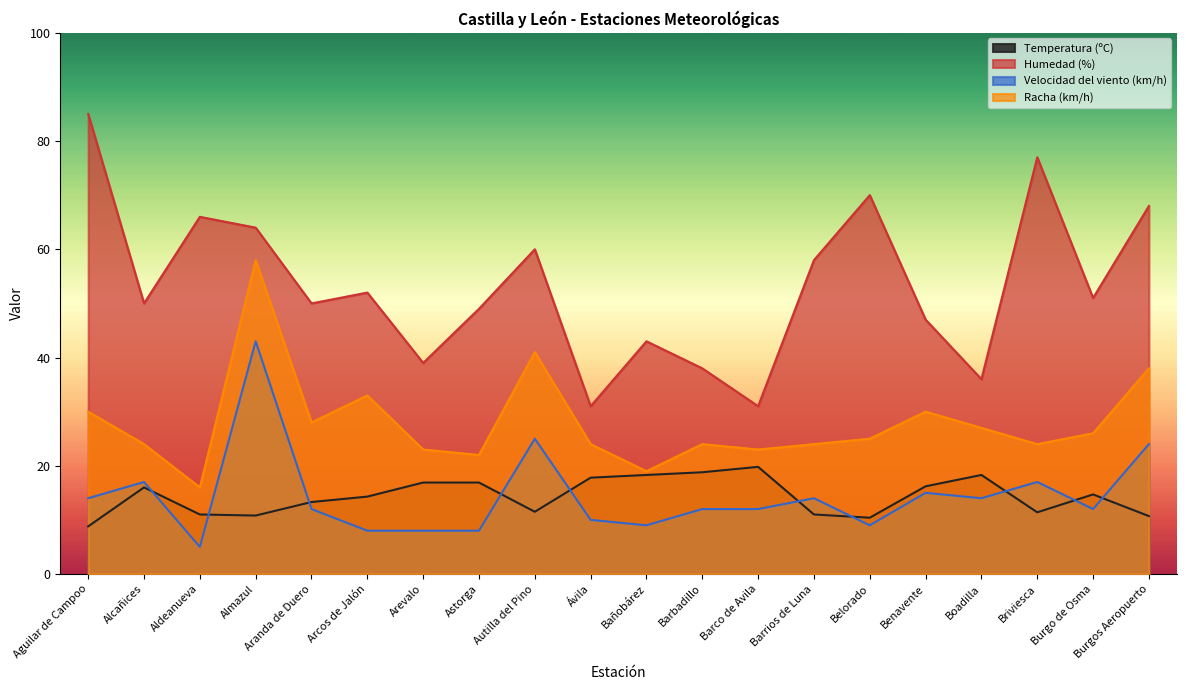

Reading left to right, extract all data points from this chart.

Temperatura (ºC): Aguilar de Campoo=8.8	Alcañices=16.0	Aldeanueva=11.0	Almazul=10.8	Aranda de Duero=13.3	Arcos de Jalón=14.3	Arevalo=16.9	Astorga=16.9	Autilla del Pino=11.5	Ávila=17.8	Bañobárez=18.3	Barbadillo=18.8	Barco de Avila=19.8	Barrios de Luna=11.0	Belorado=10.4	Benavente=16.2	Boadilla=18.3	Briviesca=11.4	Burgo de Osma=14.7	Burgos Aeropuerto=10.7
Humedad (%): Aguilar de Campoo=85.0	Alcañices=50.0	Aldeanueva=66.0	Almazul=64.0	Aranda de Duero=50.0	Arcos de Jalón=52.0	Arevalo=39.0	Astorga=49.0	Autilla del Pino=60.0	Ávila=31.0	Bañobárez=43.0	Barbadillo=38.0	Barco de Avila=31.0	Barrios de Luna=58.0	Belorado=70.0	Benavente=47.0	Boadilla=36.0	Briviesca=77.0	Burgo de Osma=51.0	Burgos Aeropuerto=68.0
Velocidad del viento (km/h): Aguilar de Campoo=14.0	Alcañices=17.0	Aldeanueva=5.0	Almazul=43.0	Aranda de Duero=12.0	Arcos de Jalón=8.0	Arevalo=8.0	Astorga=8.0	Autilla del Pino=25.0	Ávila=10.0	Bañobárez=9.0	Barbadillo=12.0	Barco de Avila=12.0	Barrios de Luna=14.0	Belorado=9.0	Benavente=15.0	Boadilla=14.0	Briviesca=17.0	Burgo de Osma=12.0	Burgos Aeropuerto=24.0
Racha (km/h): Aguilar de Campoo=30.0	Alcañices=24.0	Aldeanueva=16.0	Almazul=58.0	Aranda de Duero=28.0	Arcos de Jalón=33.0	Arevalo=23.0	Astorga=22.0	Autilla del Pino=41.0	Ávila=24.0	Bañobárez=19.0	Barbadillo=24.0	Barco de Avila=23.0	Barrios de Luna=24.0	Belorado=25.0	Benavente=30.0	Boadilla=27.0	Briviesca=24.0	Burgo de Osma=26.0	Burgos Aeropuerto=38.0